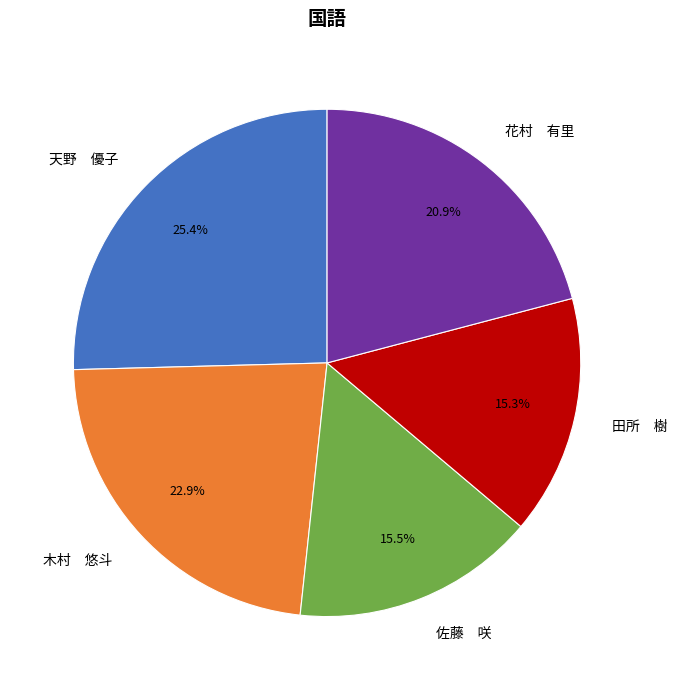

To the nearest percent, what is the average slice percentage?

20%